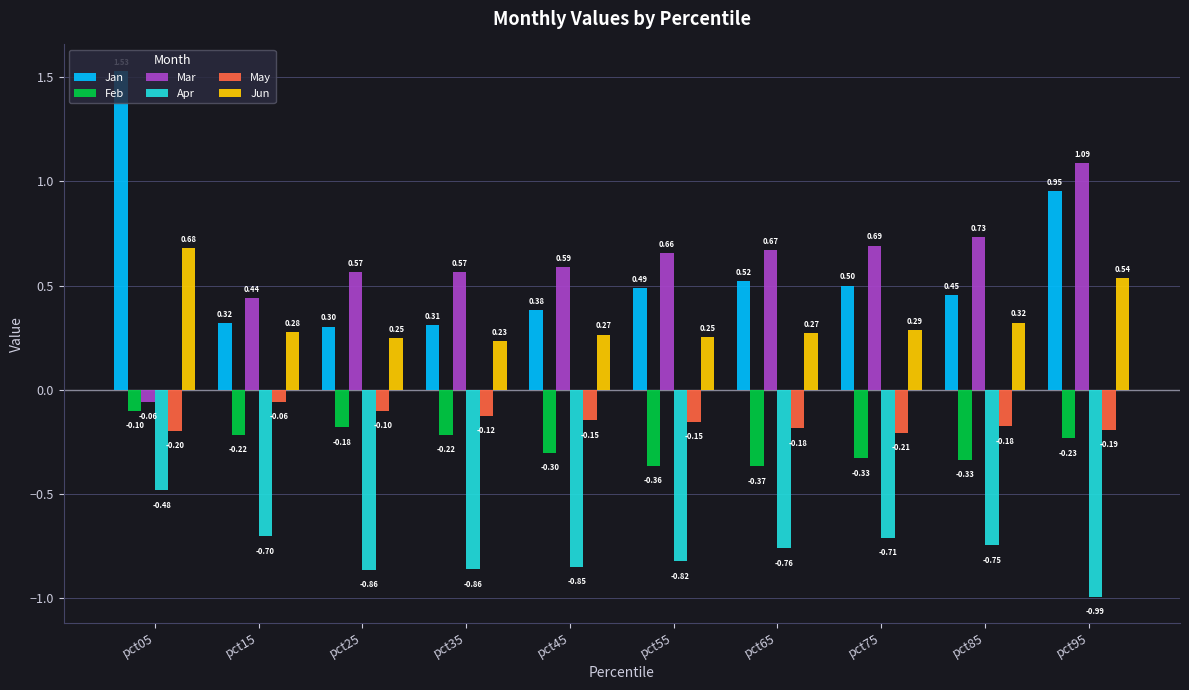

Does the chart contain any negative values?

Yes